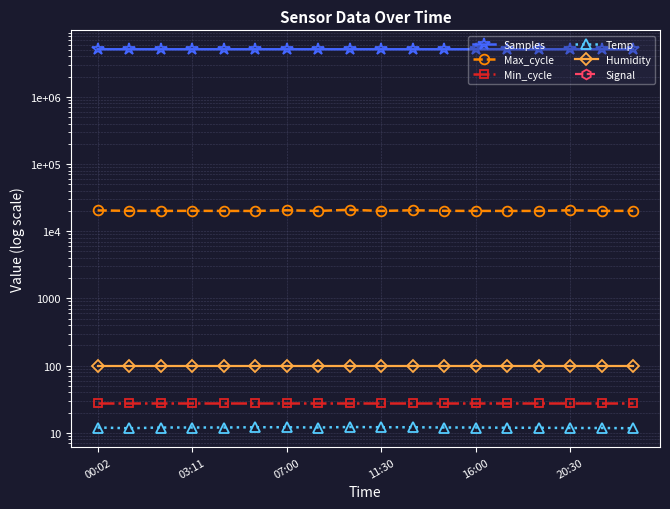

Rank the series at 16 from lowest to highest value.

Signal, Temp, Min_cycle, Humidity, Max_cycle, Samples